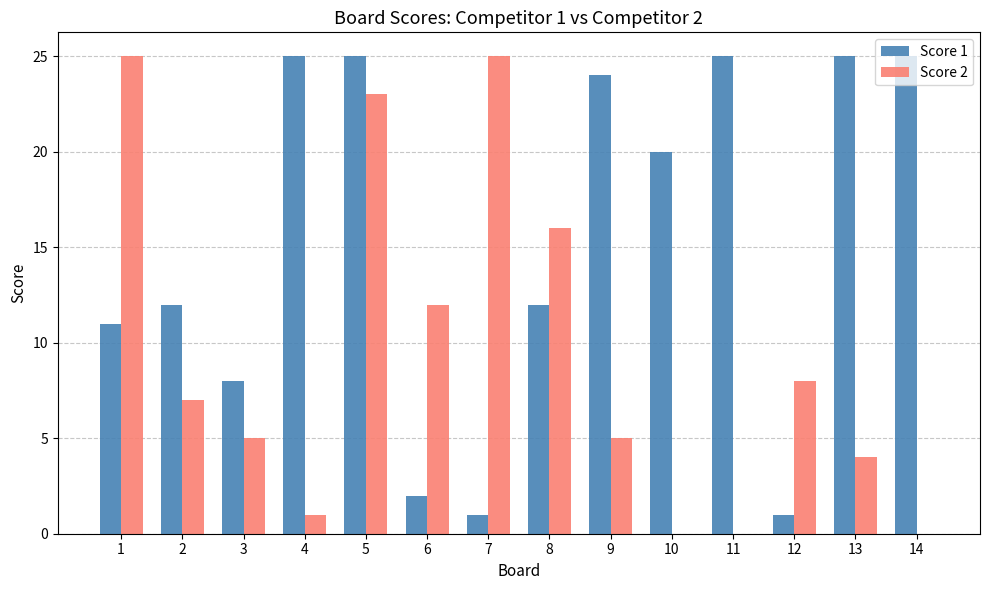

The value of Score 1 at 7 is 1. True or false?

True